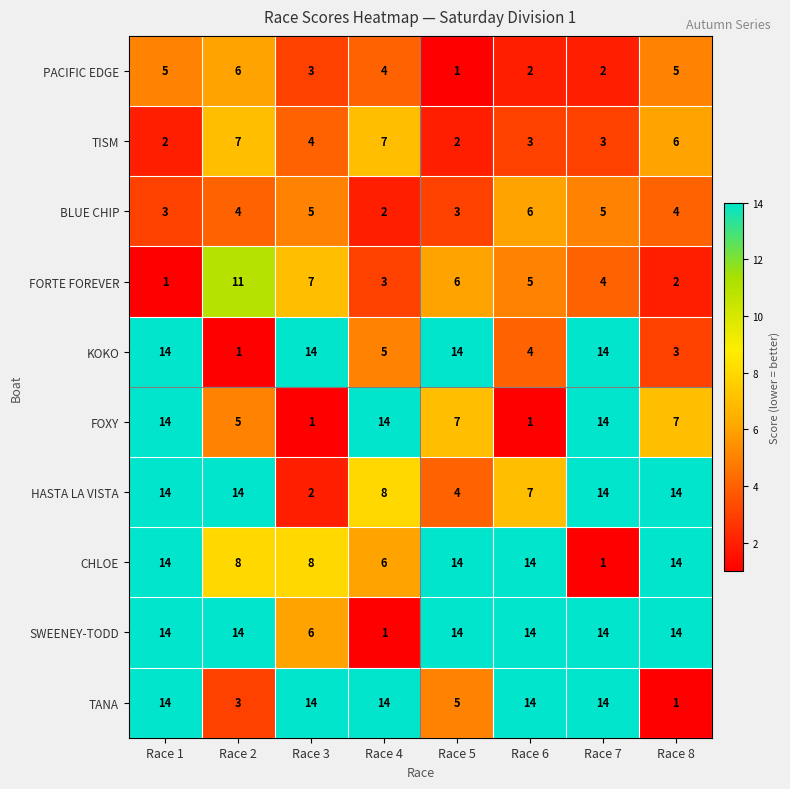

How many data points does each series have?

8